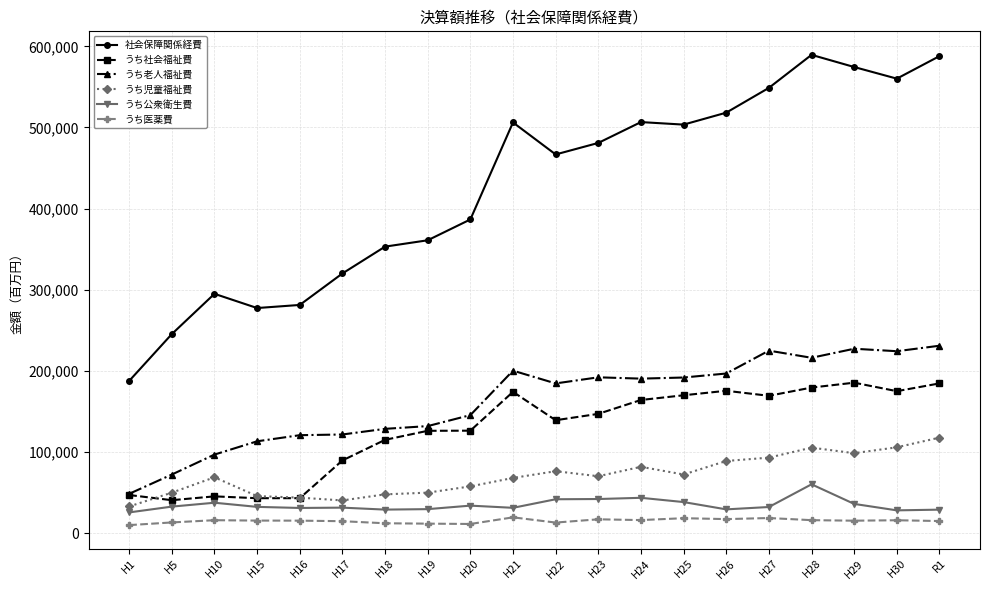

Which series has the largest total across all categories?

社会保障関係経費